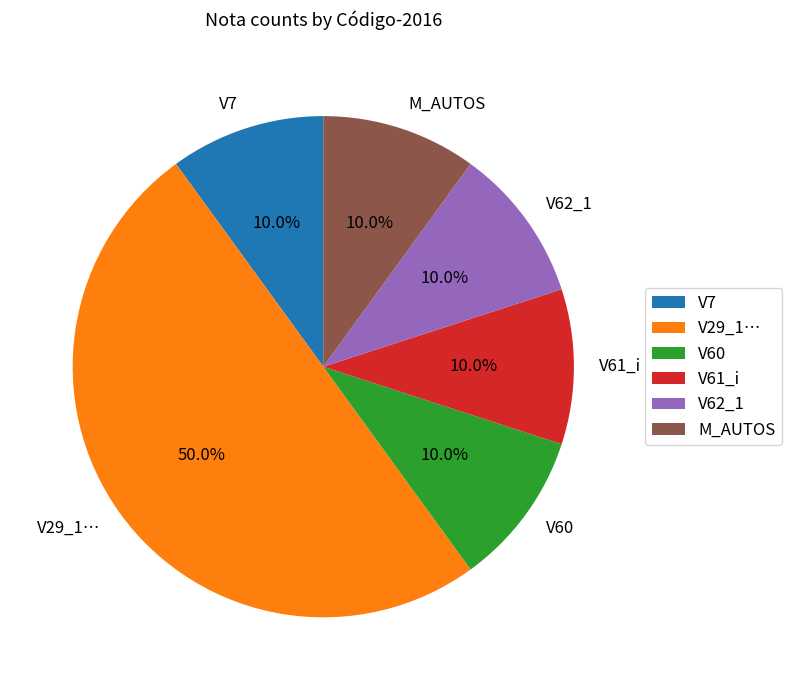

Approximately how many times larger is the value at M_AUTOS compared to V60?

1.0